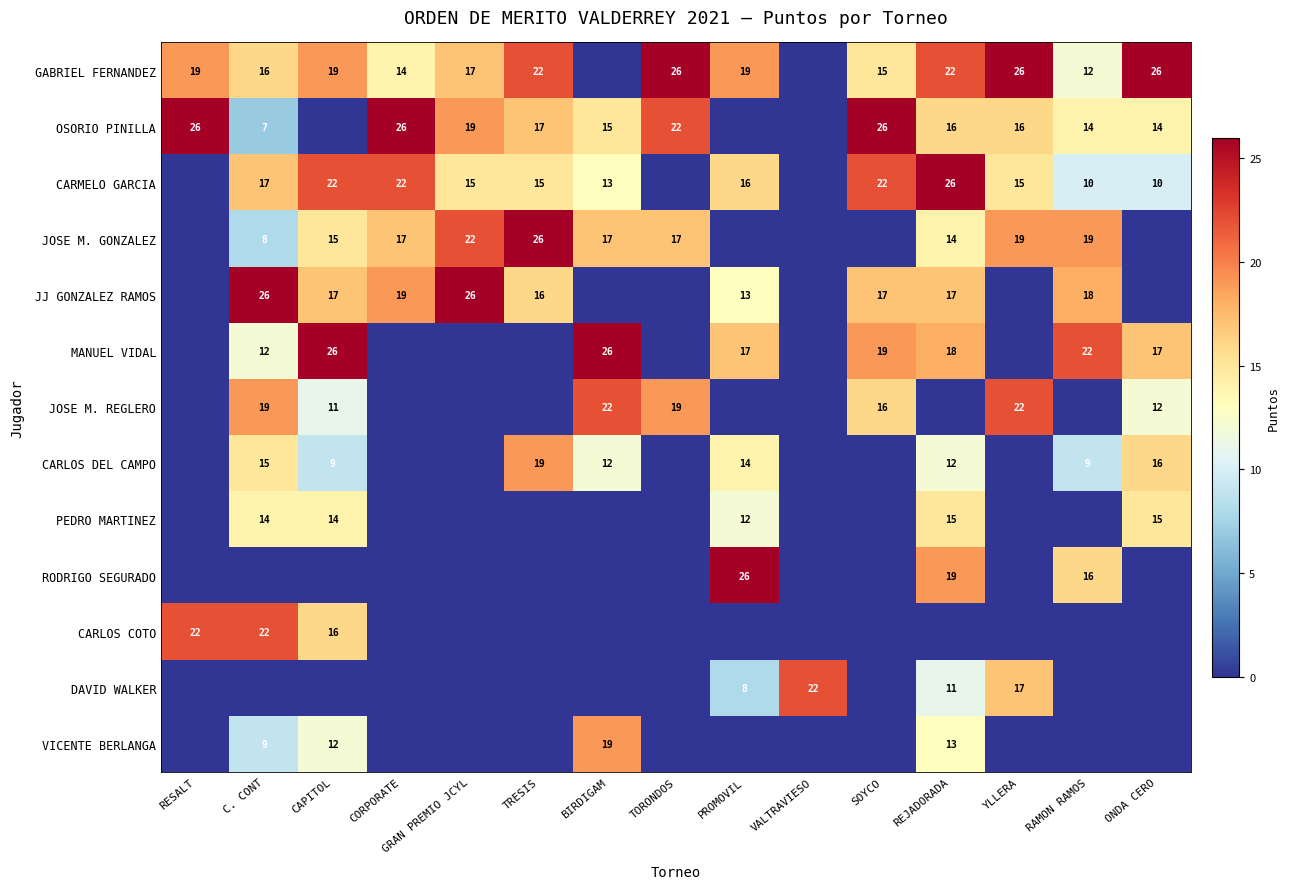

The value of MANUEL VIDAL at ONDA CERO is 17. True or false?

True